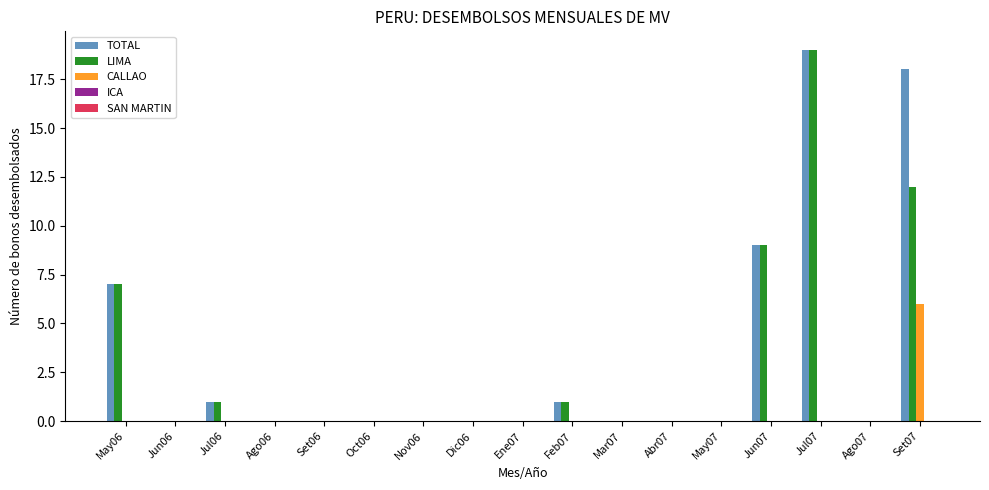

Is the value of TOTAL at Set07 greater than the value of LIMA at Set06?

Yes